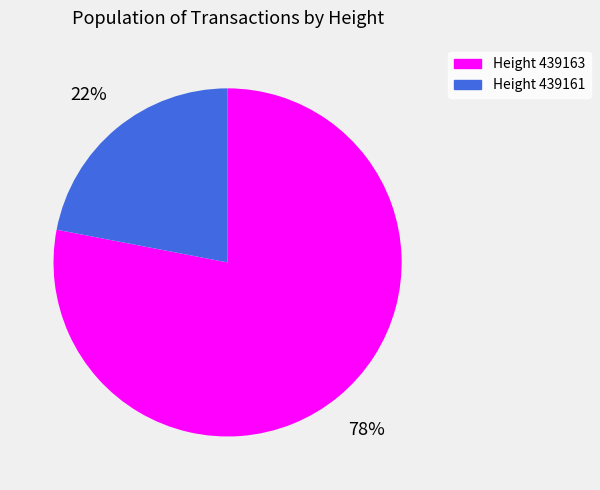

To the nearest percent, what is the average slice percentage?

50%